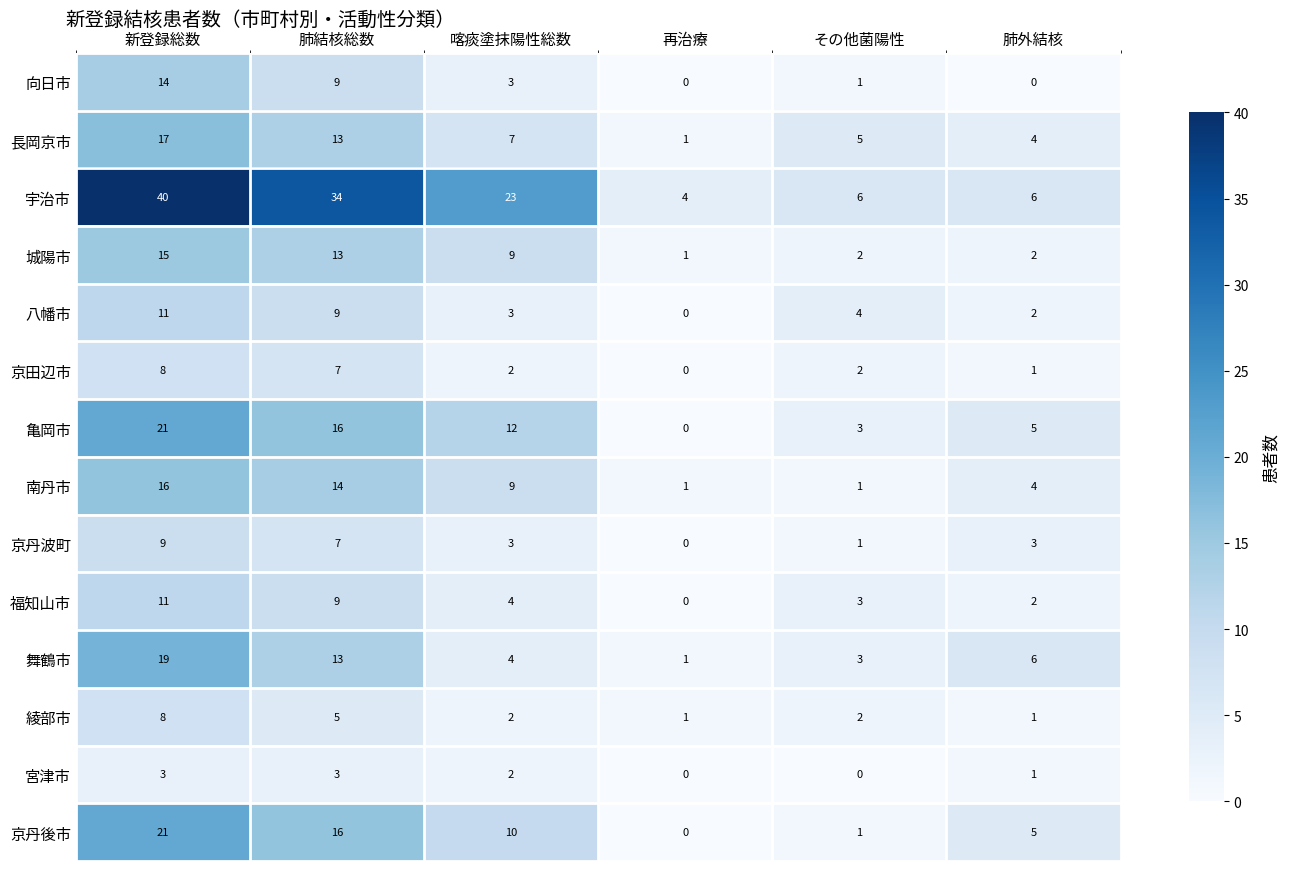

At which label does 八幡市 first exceed 4?

新登録総数